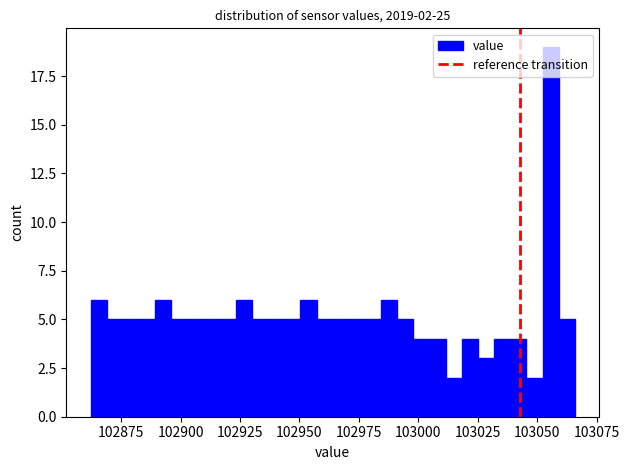

Around what value on the x-axis is the tallest bar? Give the approximate position of its centre, as read against the axis.

103055